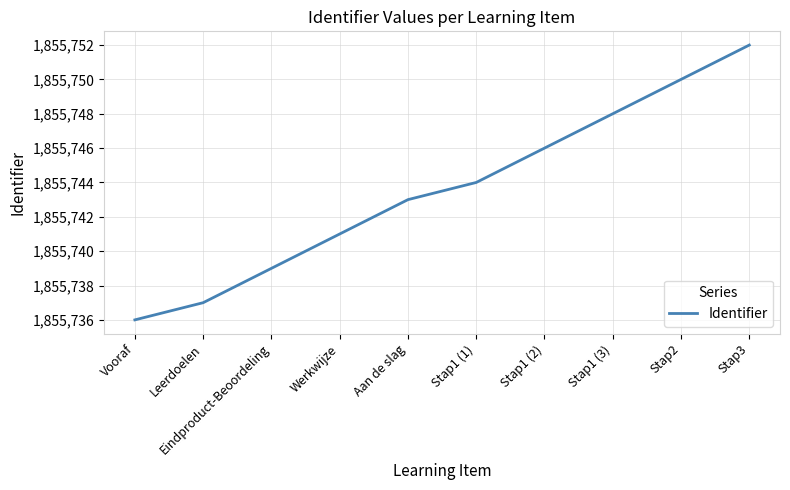

Reading left to right, what are all the values shown in this chart?

1855736	1855737	1855739	1855741	1855743	1855744	1855746	1855748	1855750	1855752